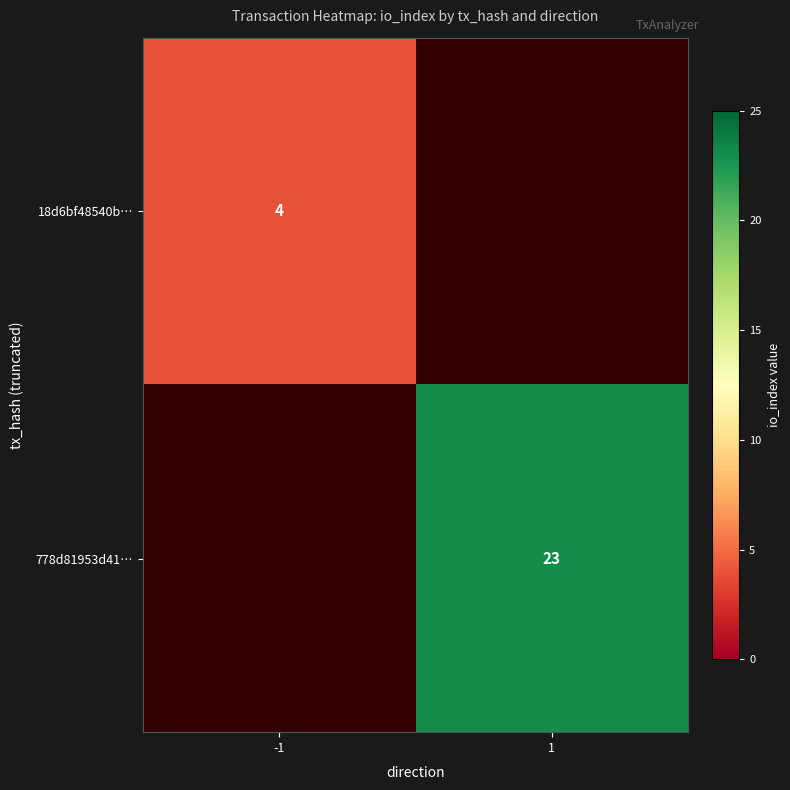

Is it true that 778d81953d41… equals 23 at 1?

True